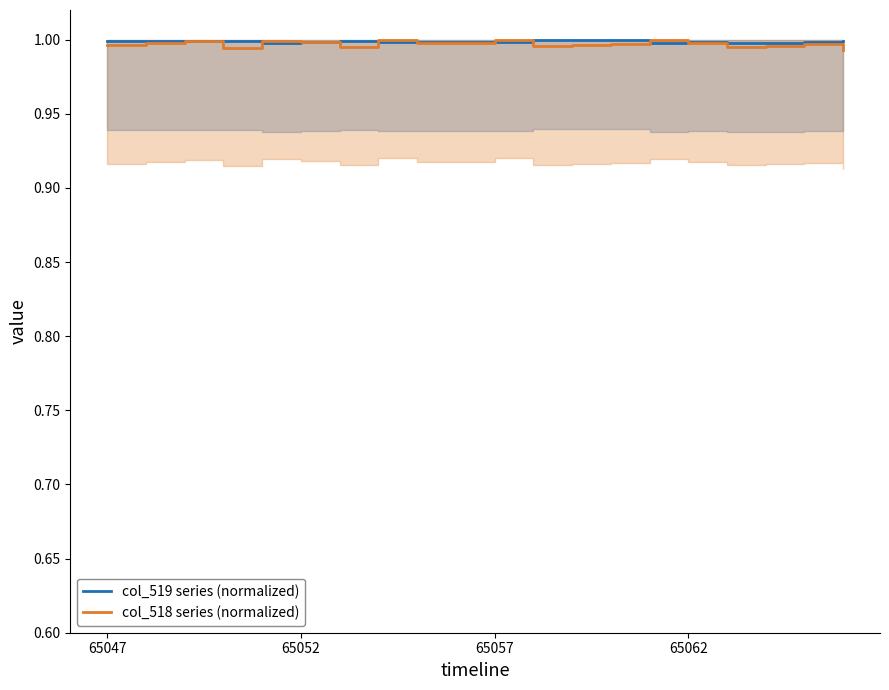

What is the value of the col_518 series (normalized) point at the 7th from the left?

1.0